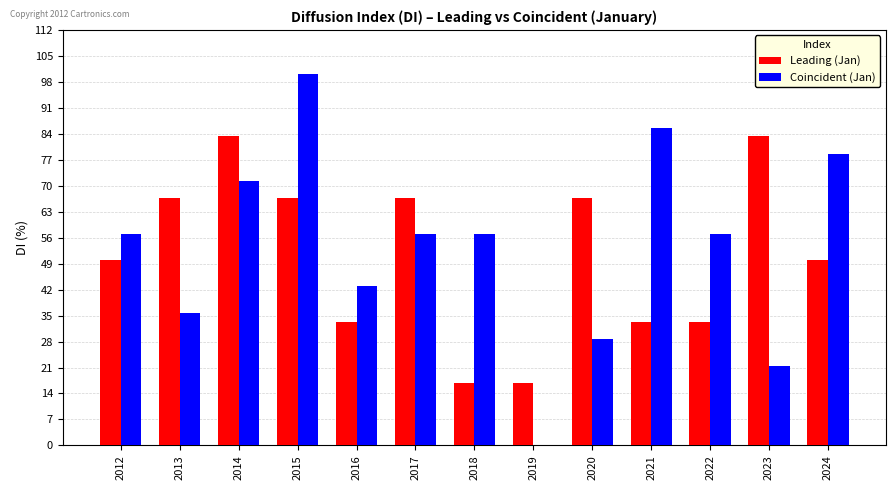

How many groups of bars are there?

13